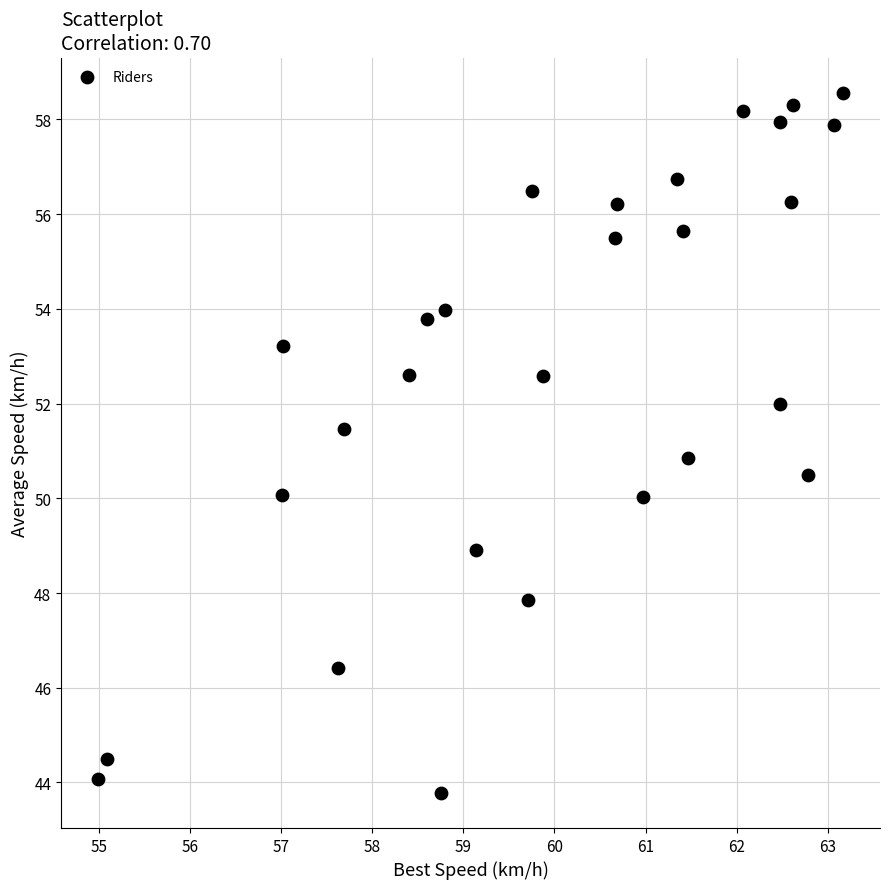

What is the range of Y values (max minus min)?

14.8